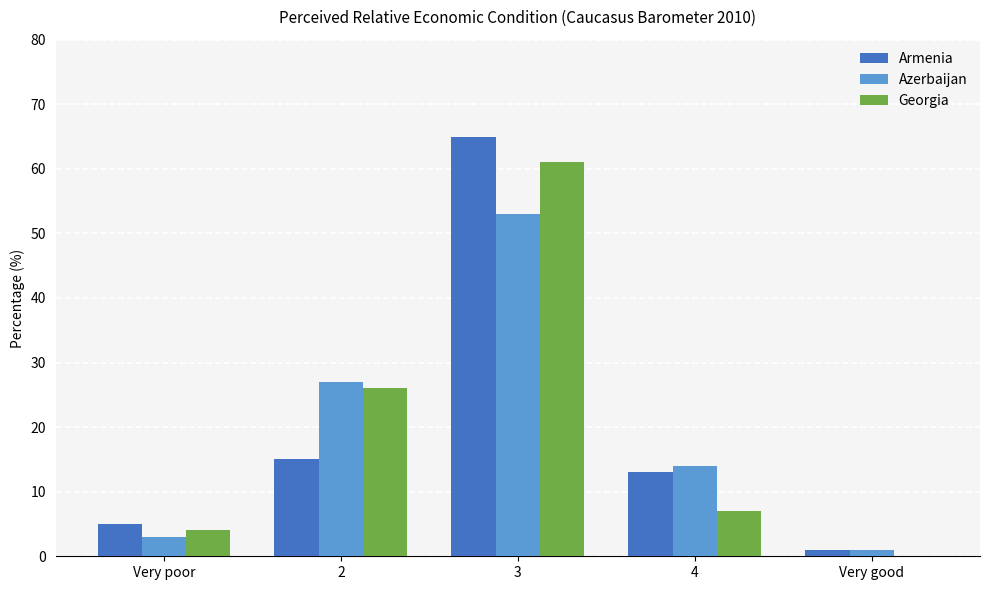

How many series are shown in this chart?

3